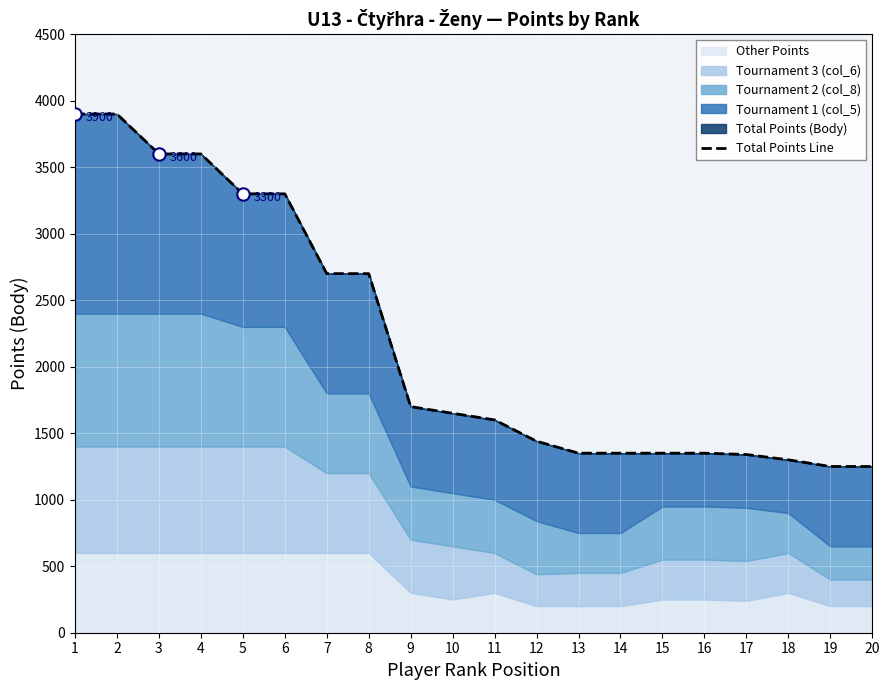

What is the ratio of the value at 14 to the value at 19?

1.1